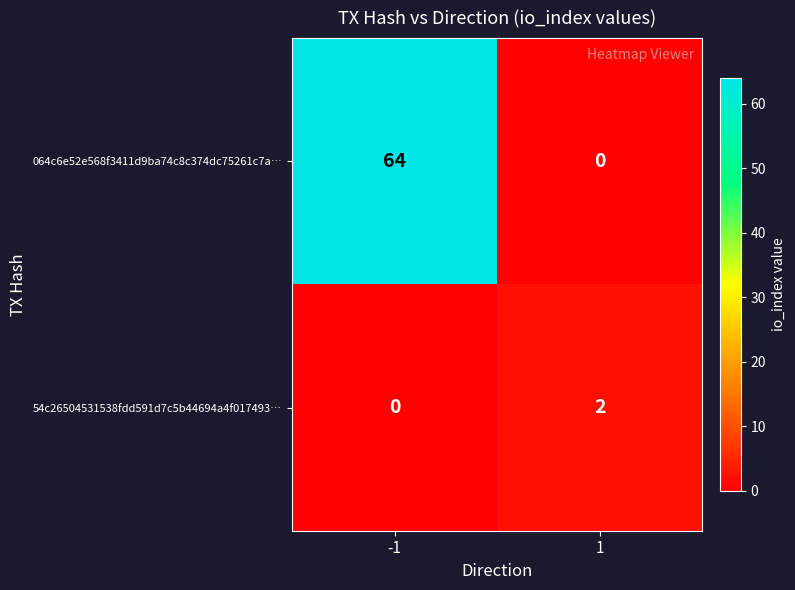

The value of 064c6e52e568f3411d9ba74c8c374dc75261c7a… at -1 is 64. True or false?

True